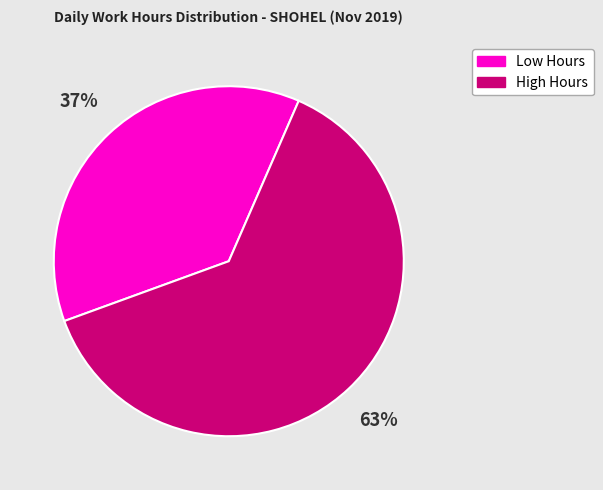

Is it true that High Hours is 63% of the pie?

True